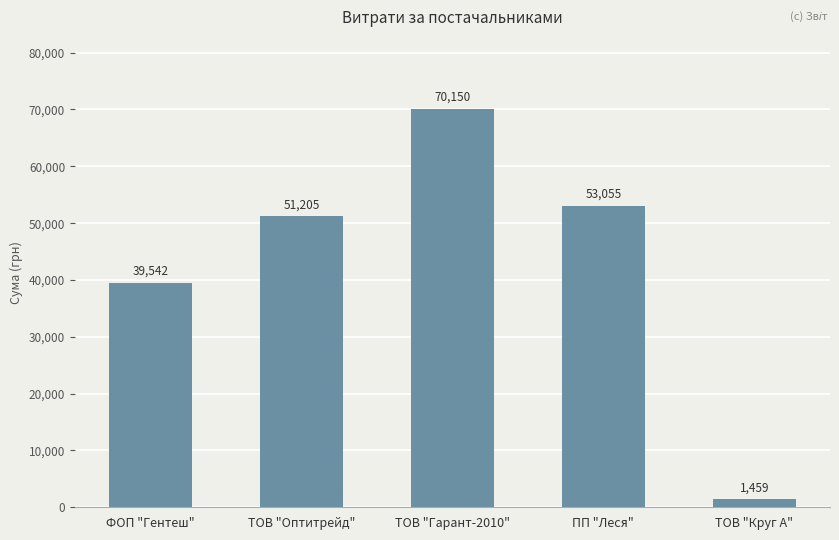

Are the bars grouped side by side (vs. stacked)?

No